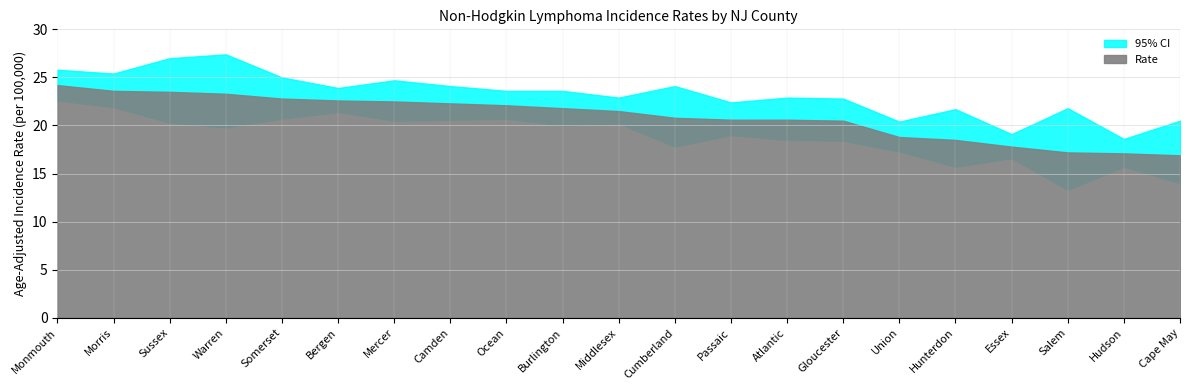

What is the maximum value shown in the chart?

27.4